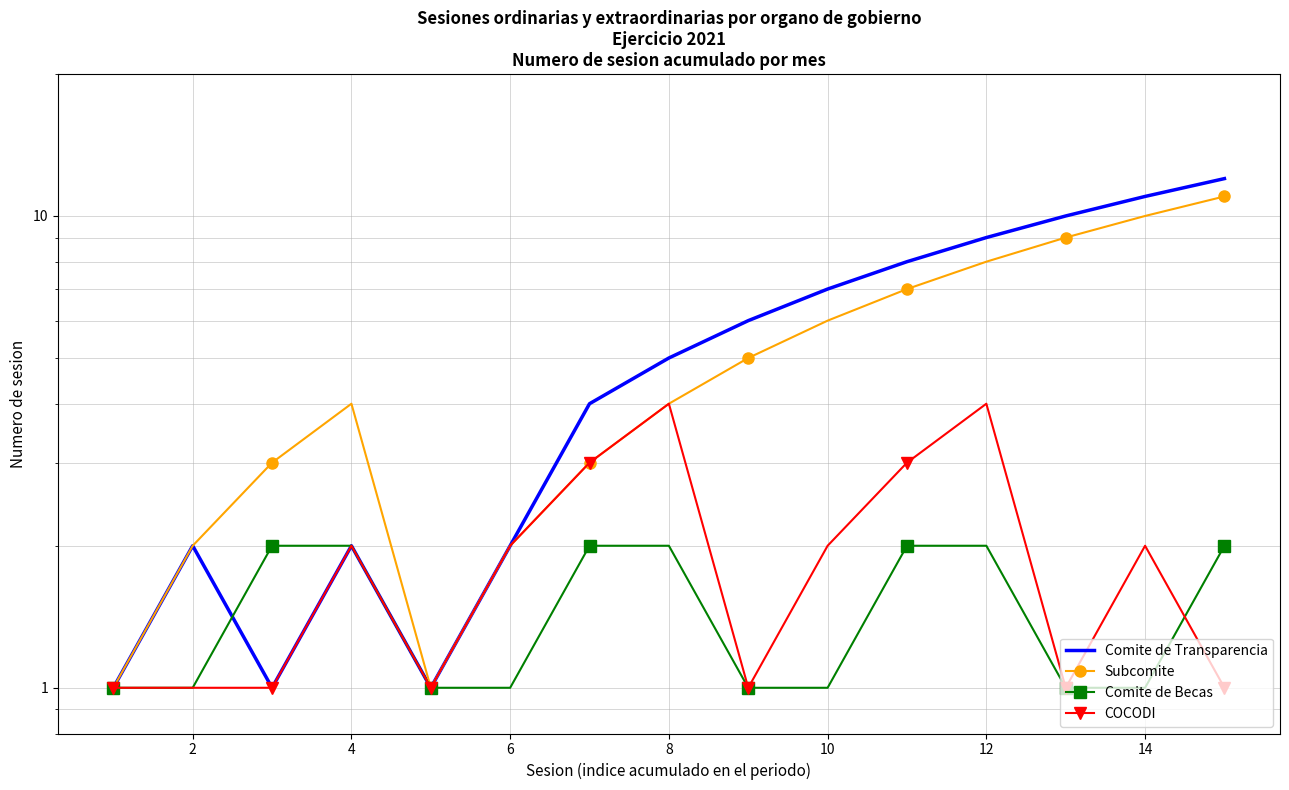

What is the sum of all Comite de Transparencia values?

81